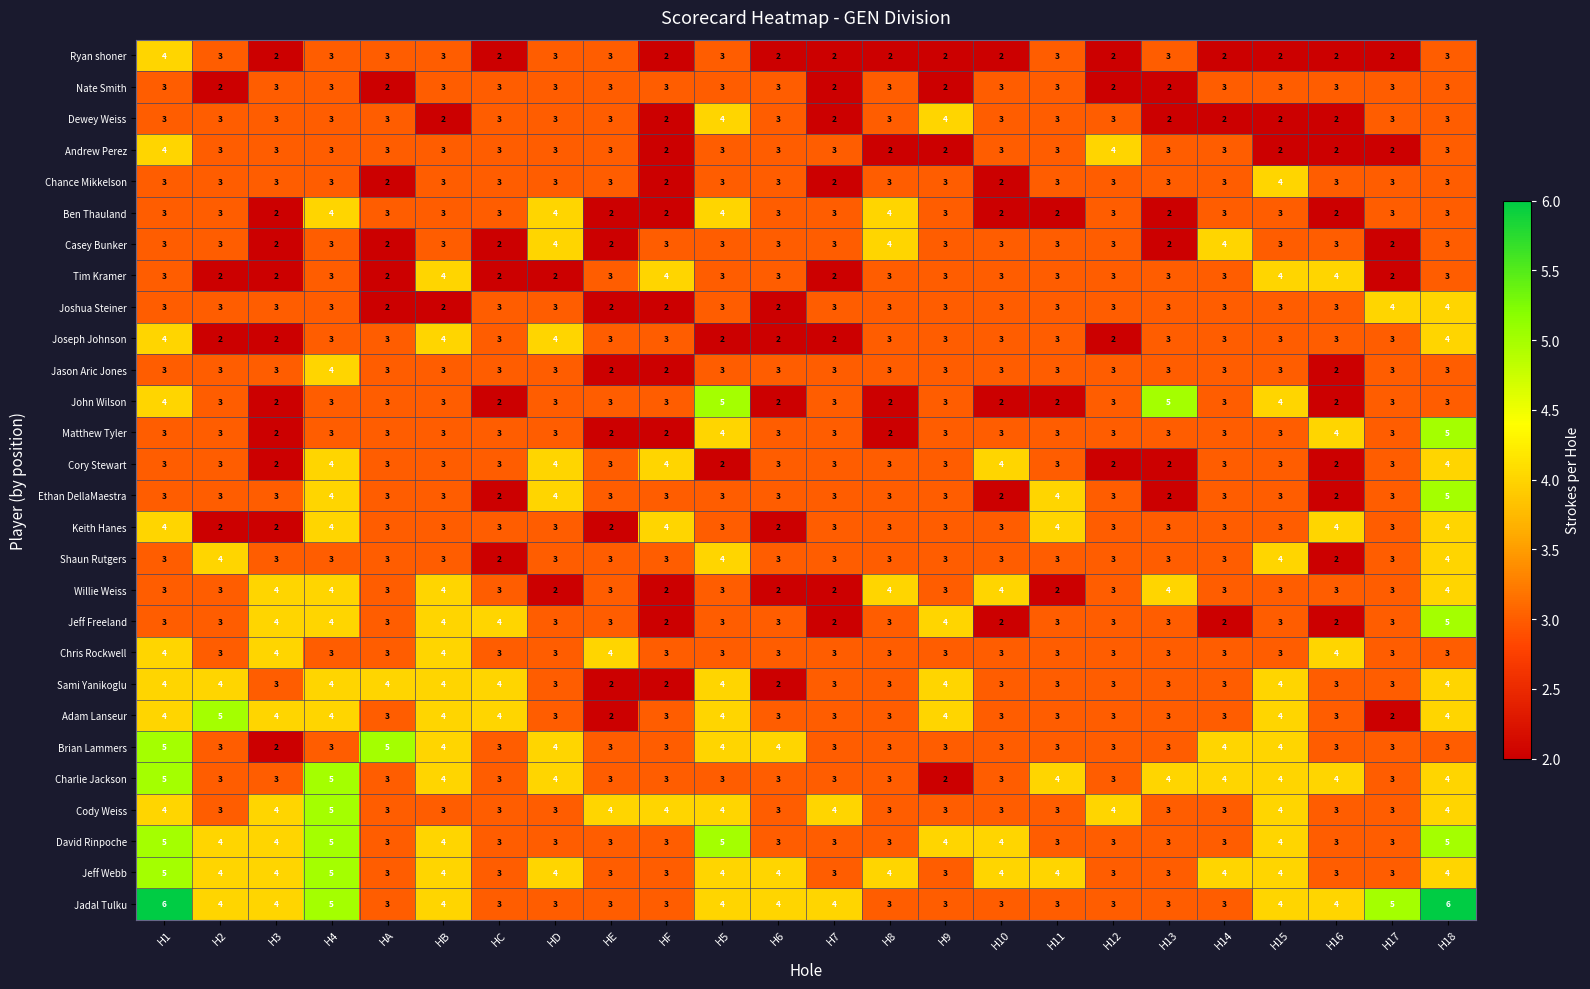

Is it true that Willie Weiss equals 3 at H1?

True